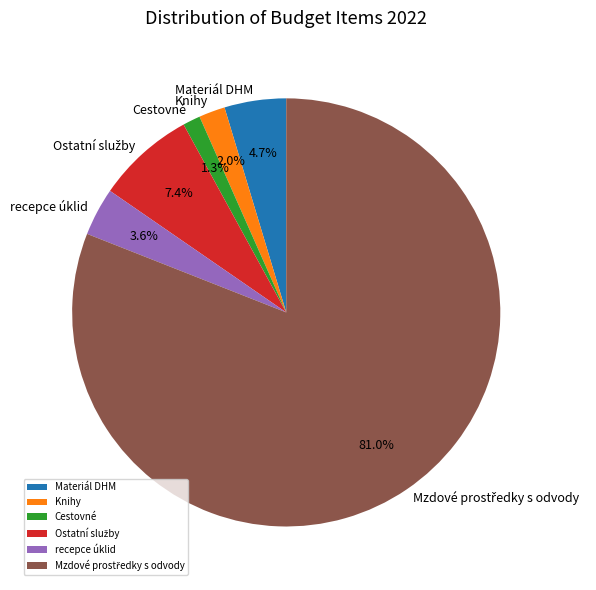

Is it true that Knihy is 14% of the pie?

False